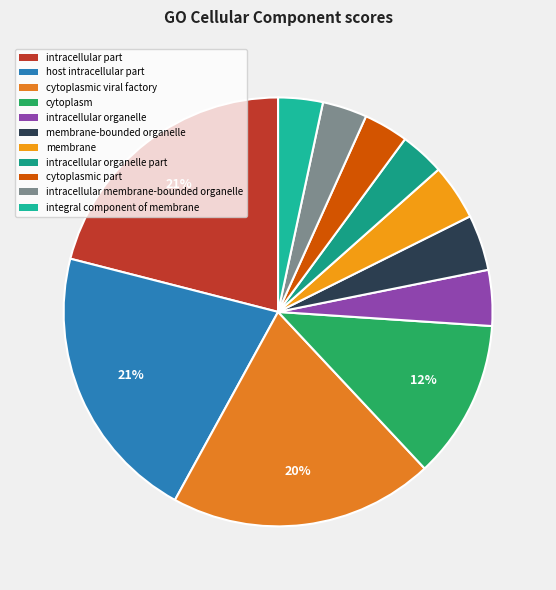

Which slice is the largest?

intracellular part